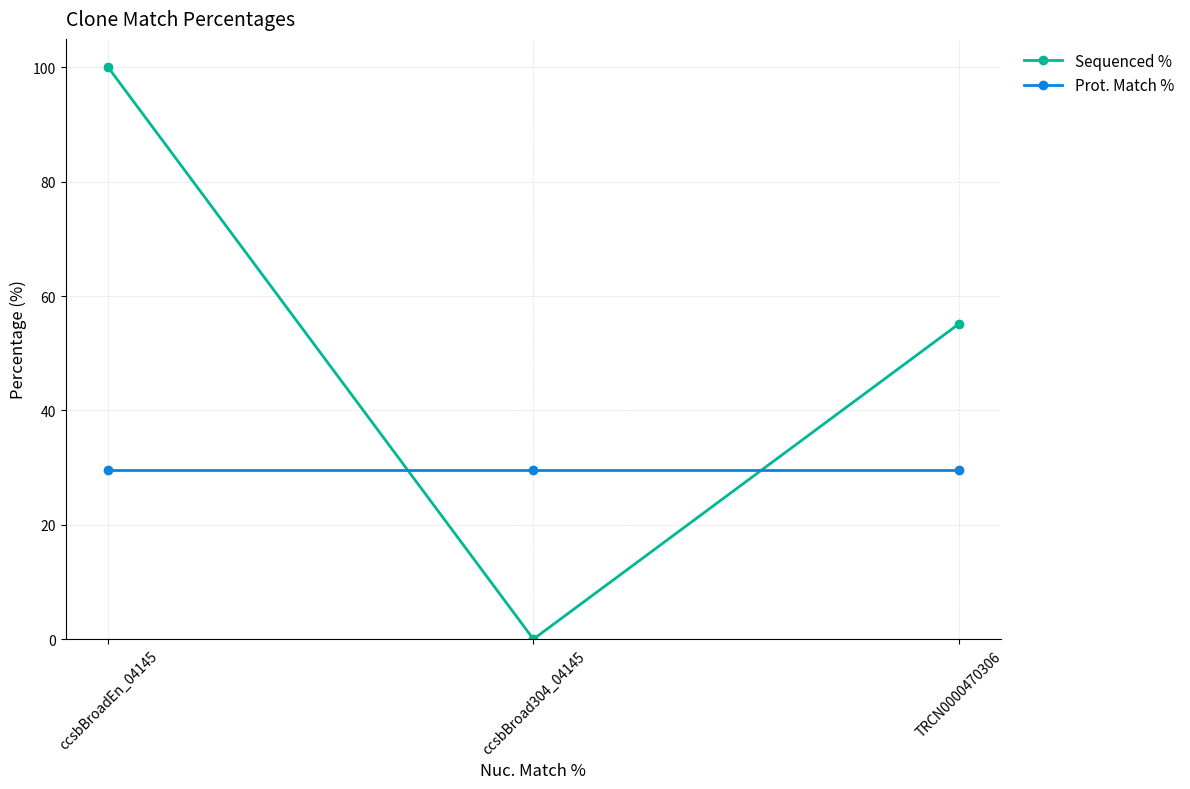

What position from the left is ccsbBroad304_04145?

2